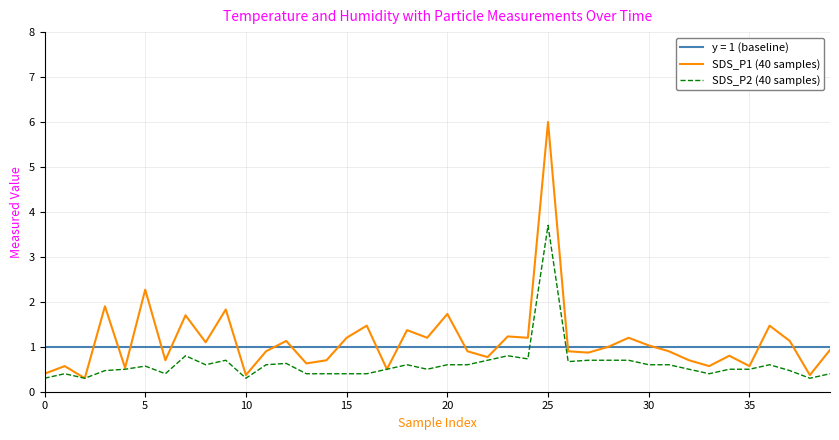

Reading right to left, list all the values displayed in this chart.

SDS_P1 (40 samples): 0.9	0.4	1.1	1.5	0.6	0.8	0.6	0.7	0.9	1.0	1.2	1.0	0.9	0.9	6.0	1.2	1.2	0.8	0.9	1.7	1.2	1.4	0.5	1.5	1.2	0.7	0.6	1.1	0.9	0.4	1.8	1.1	1.7	0.7	2.3	0.5	1.9	0.3	0.6	0.4
SDS_P2 (40 samples): 0.4	0.3	0.5	0.6	0.5	0.5	0.4	0.5	0.6	0.6	0.7	0.7	0.7	0.7	3.7	0.7	0.8	0.7	0.6	0.6	0.5	0.6	0.5	0.4	0.4	0.4	0.4	0.6	0.6	0.3	0.7	0.6	0.8	0.4	0.6	0.5	0.5	0.3	0.4	0.3